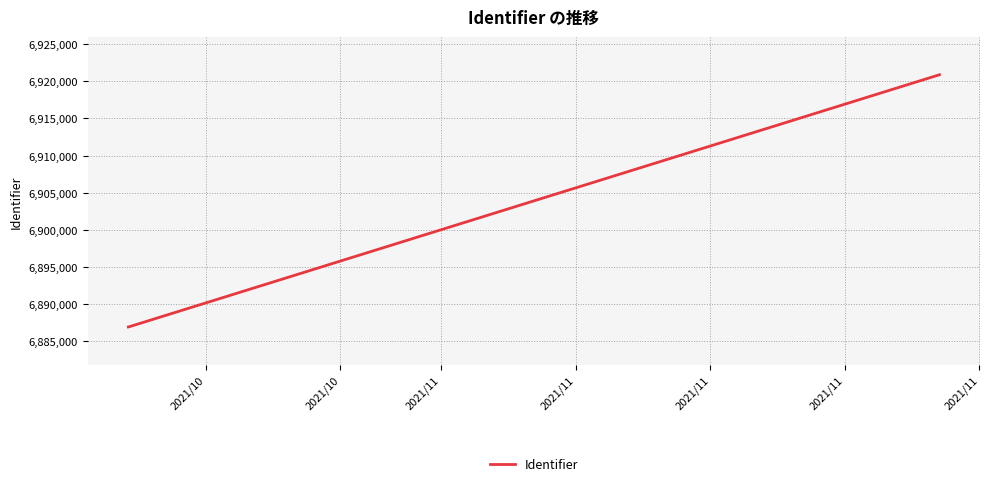

What is the difference between the maximum and minimum values?

33913